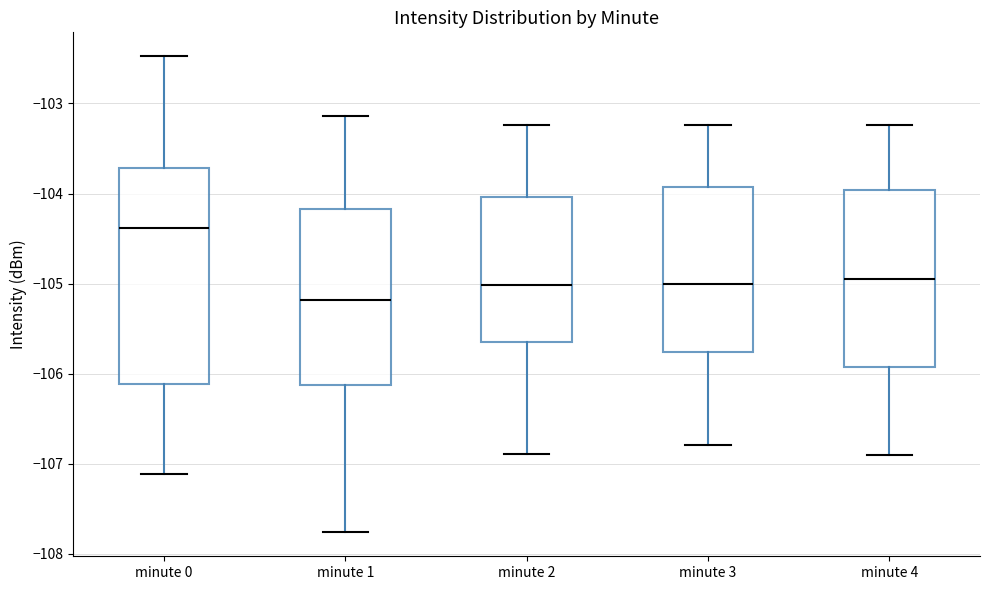

Reading left to right, read every box against the y-axis: the position of its median line, the range the box covers, and the ends of its whiskers. The values are not printed on the chart, so give them approximately, as read against the axis.

minute 0: median -104.4, box -106.1 to -103.7, whiskers -107.1 to -102.5
minute 1: median -105.2, box -106.1 to -104.2, whiskers -107.8 to -103.1
minute 2: median -105.0, box -105.7 to -104.0, whiskers -106.9 to -103.2
minute 3: median -105.0, box -105.8 to -103.9, whiskers -106.8 to -103.2
minute 4: median -105.0, box -105.9 to -104.0, whiskers -106.9 to -103.2